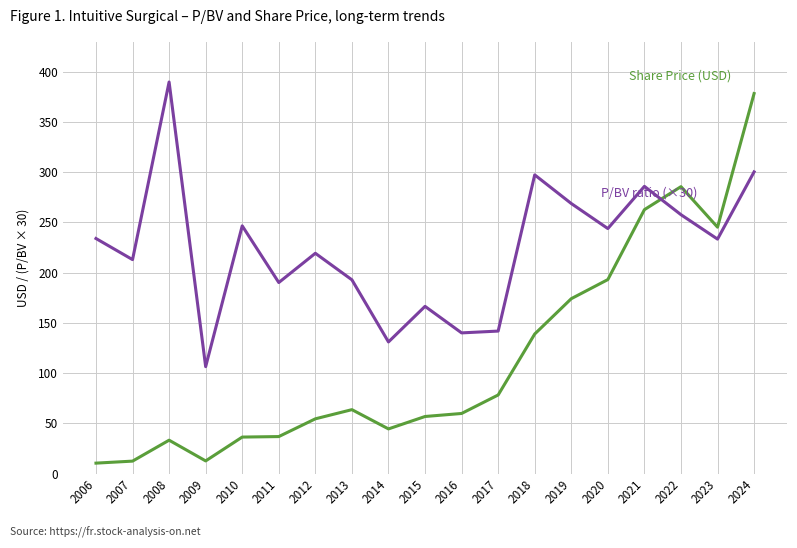

What is the greatest value displayed?

389.7